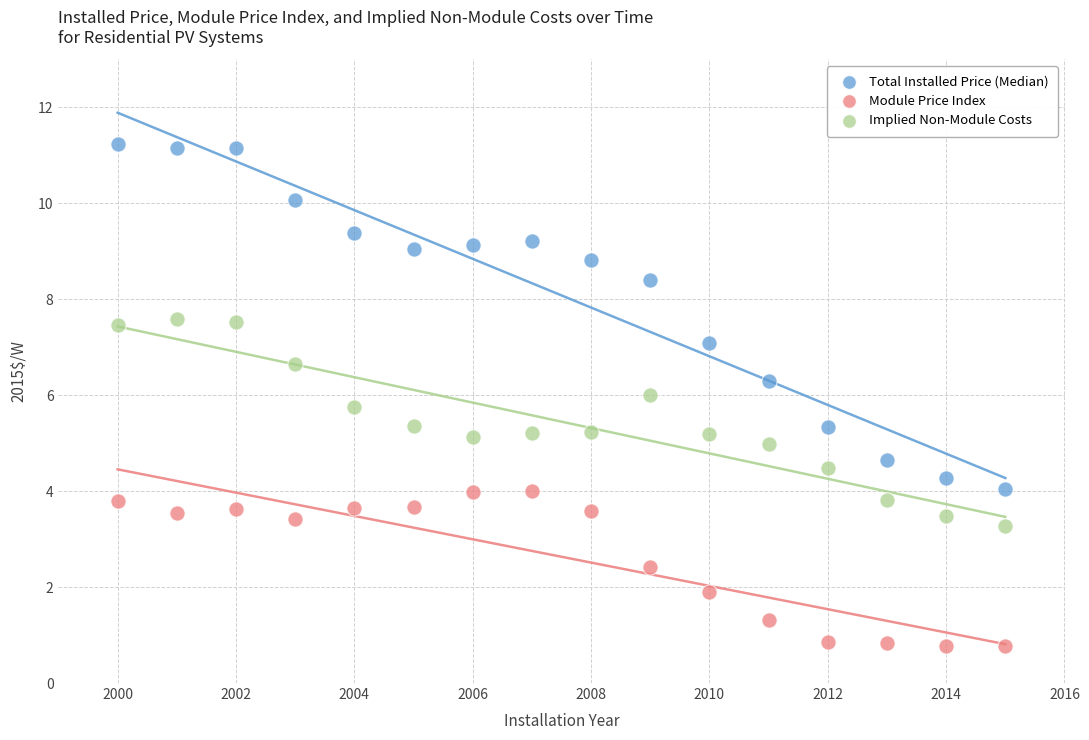

Which series reaches the maximum Y coordinate?

Total Installed Price (Median)